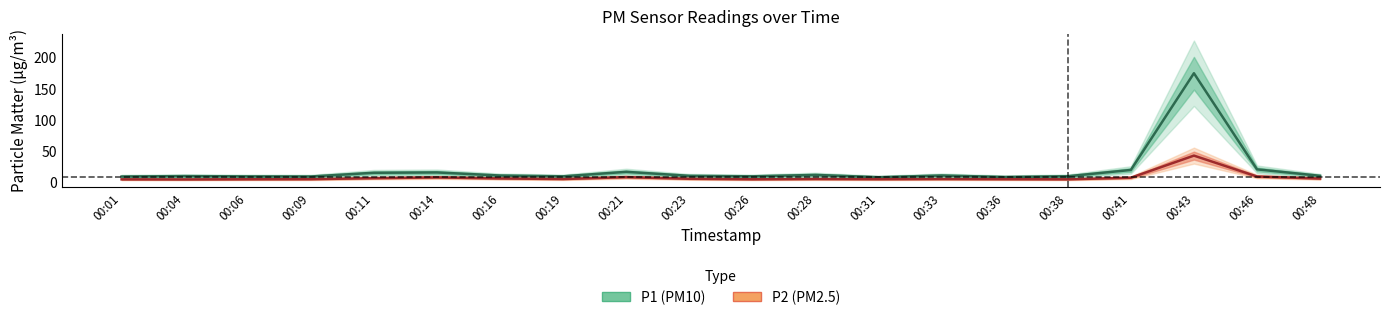

Reading left to right, list all the values displayed in this chart.

P1: 00:01=9.2	00:04=9.8	00:06=9.3	00:09=9.2	00:11=15.2	00:14=15.7	00:16=10.8	00:19=9.5	00:21=16.6	00:23=10.2	00:26=9.5	00:28=11.8	00:31=8.1	00:33=10.8	00:36=8.4	00:38=9.6	00:41=19.7	00:43=174.3	00:46=20.6	00:48=10.3
P2: 00:01=4.7	00:04=4.5	00:06=4.8	00:09=4.9	00:11=6.5	00:14=7.8	00:16=6.1	00:19=5.1	00:21=8.2	00:23=5.6	00:26=4.8	00:28=5.2	00:31=4.9	00:33=5.2	00:36=4.9	00:38=4.7	00:41=7.2	00:43=42.6	00:46=9.2	00:48=5.9